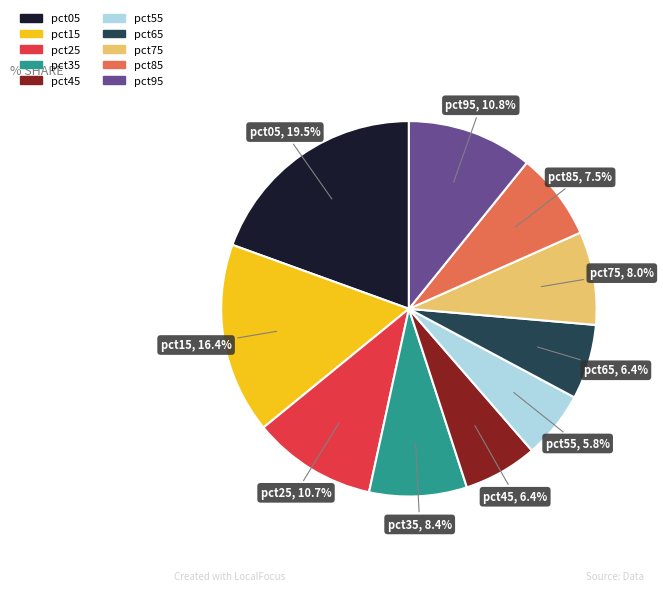

What is the largest slice in the pie chart?

pct05